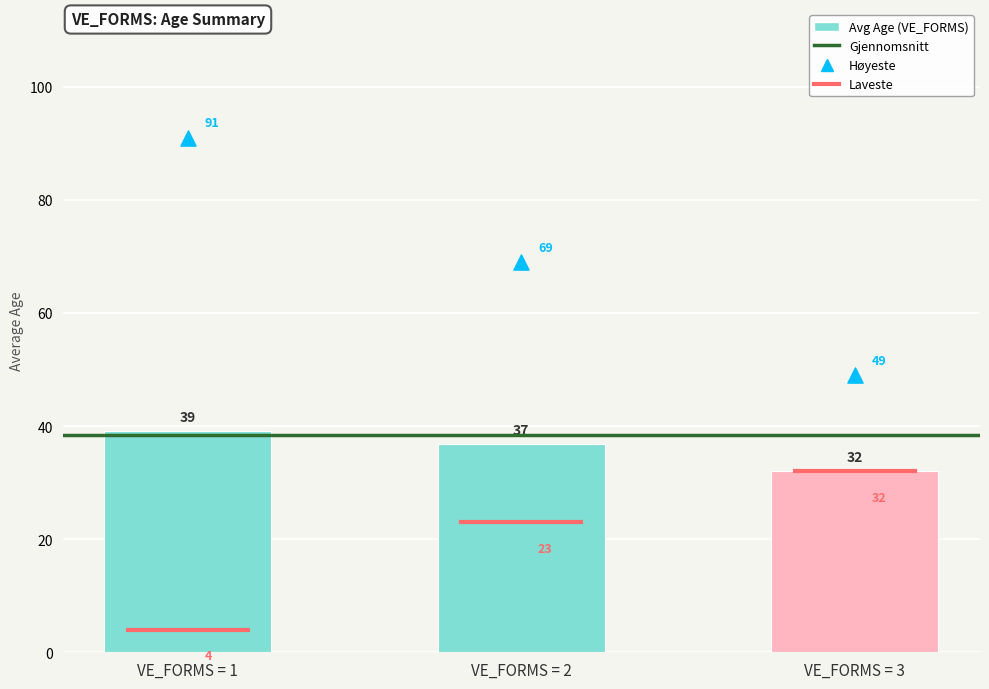

At how many categories does at least one series exceed 54?

2